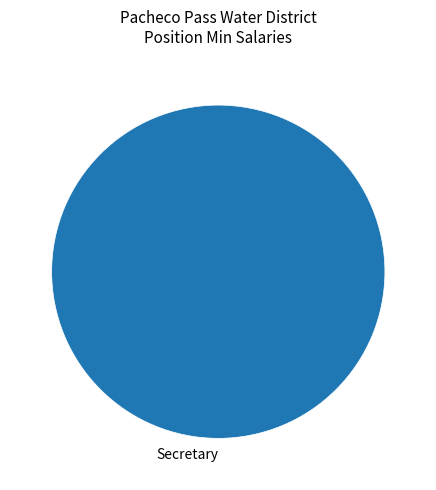

Is there a majority slice in this chart?

Yes